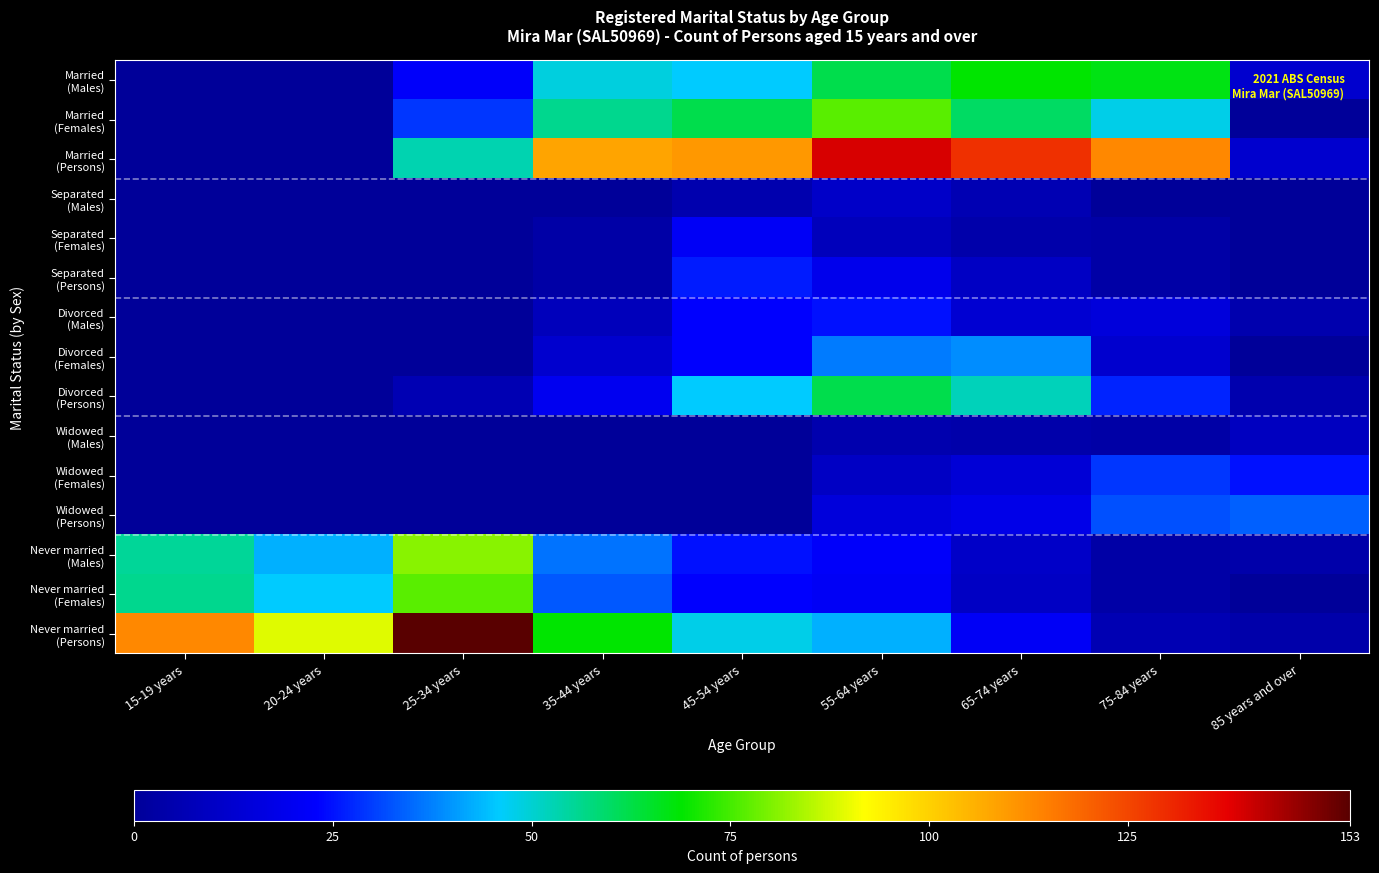

Which series has the largest range (max minus min)?

Never married (Persons)